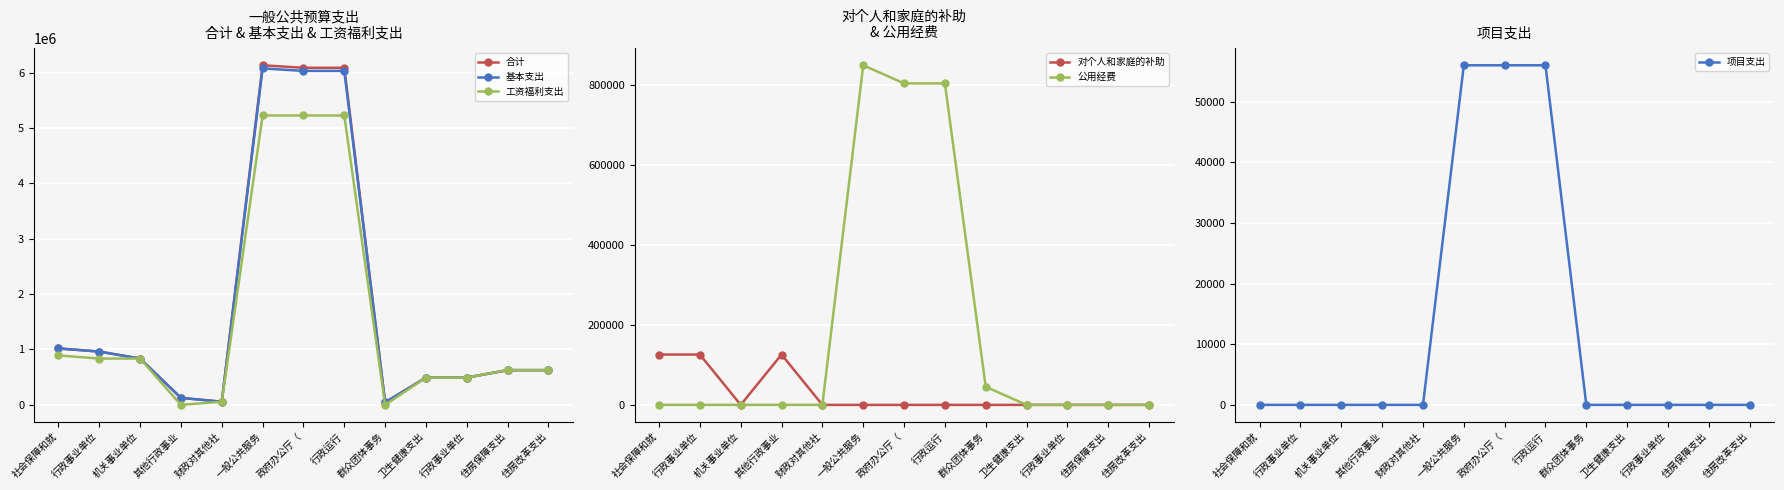

List the labels in order of 项目支出 value, largest first.

一般公共服务, 政府办公厅（, 行政运行, 社会保障和就, 行政事业单位, 机关事业单位, 其他行政事业, 财政对其他社, 群众团体事务, 卫生健康支出, 行政事业单位, 住房保障支出, 住房改革支出